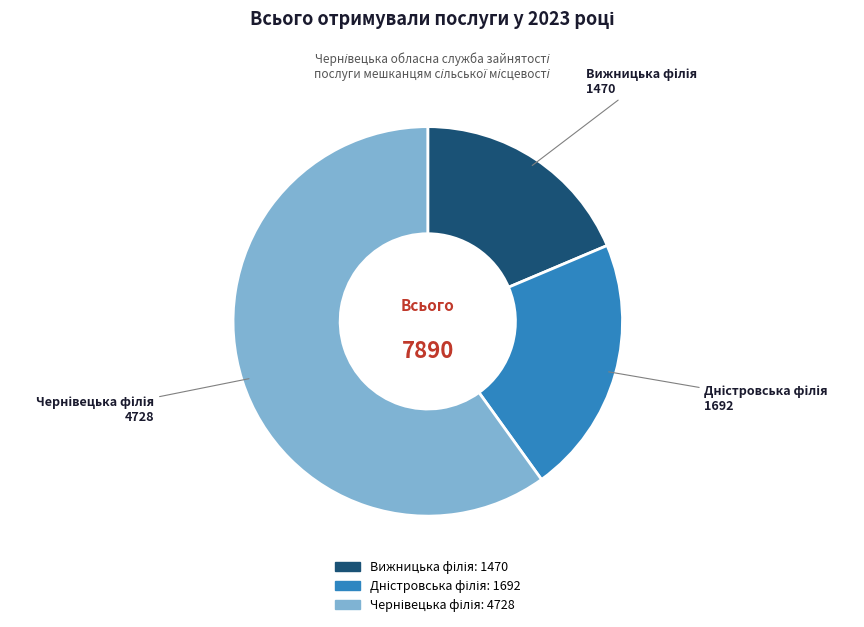

How many segments does this pie chart have?

3